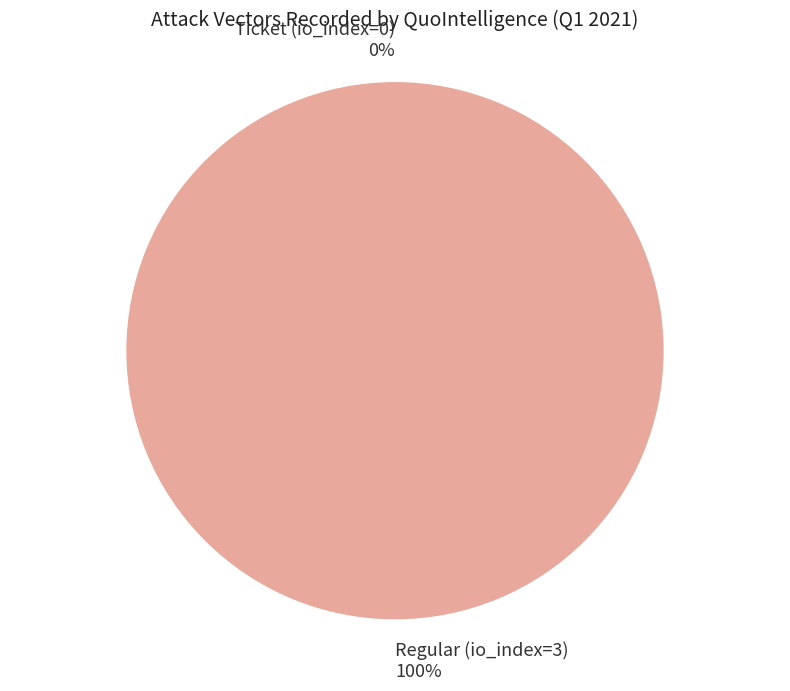

To the nearest percent, what portion does Regular (io_index=3) represent?

100%